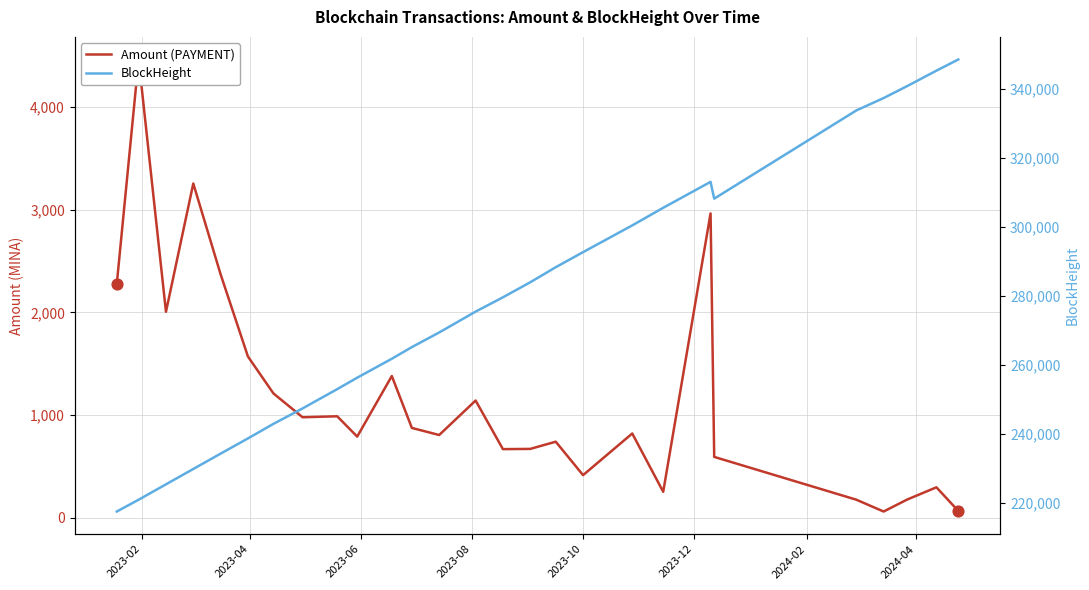

Which series has the largest total across all categories?

BlockHeight